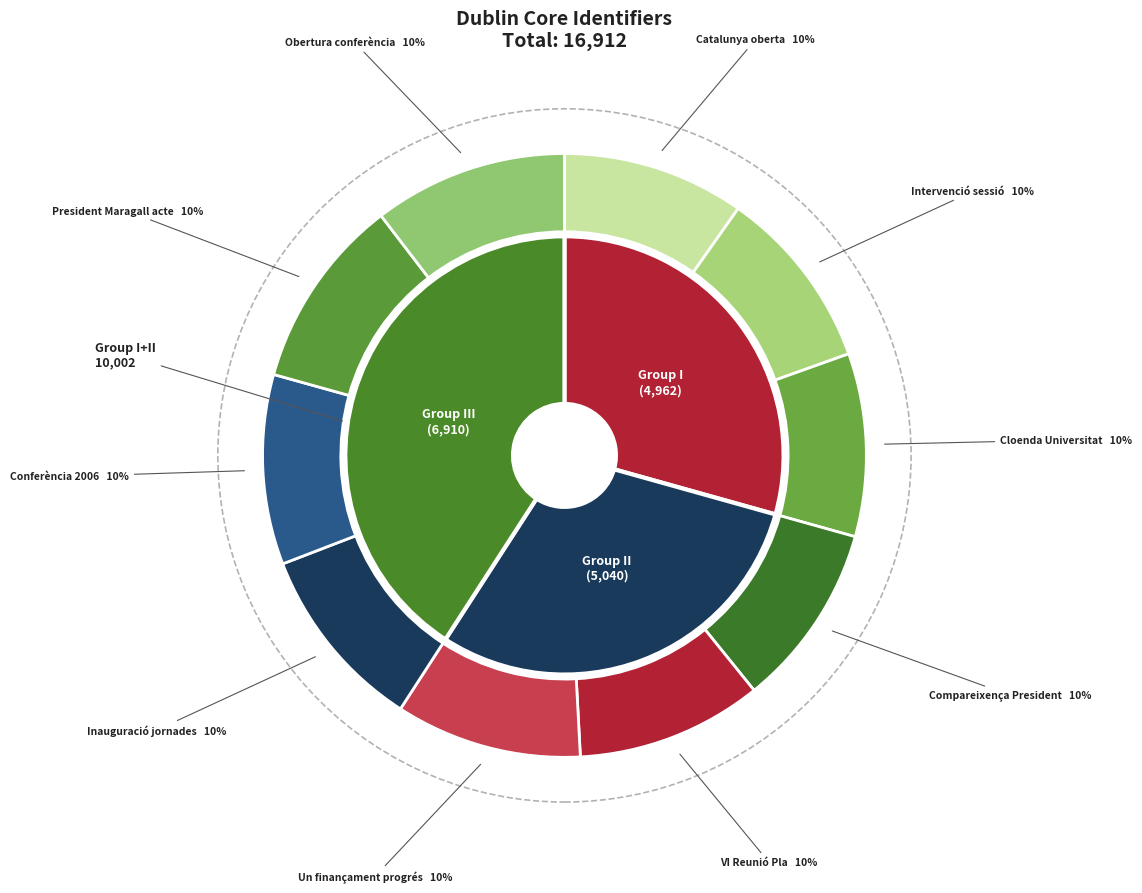

What is the change in value from El president Maragall acte to Obertura de la conferència?

+19